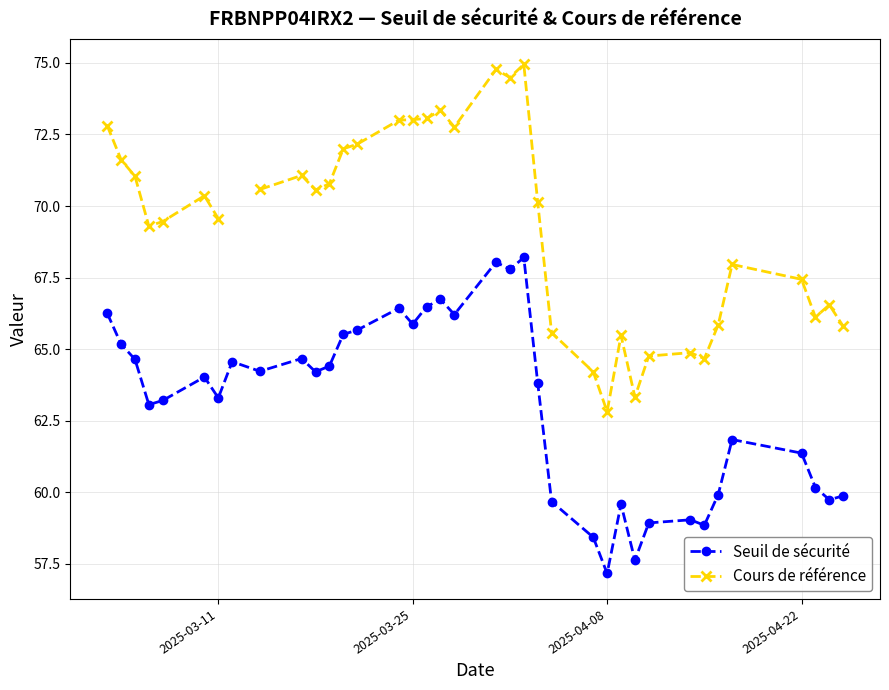

List the series in order of their peak value, lowest first.

Seuil de sécurité, Cours de référence